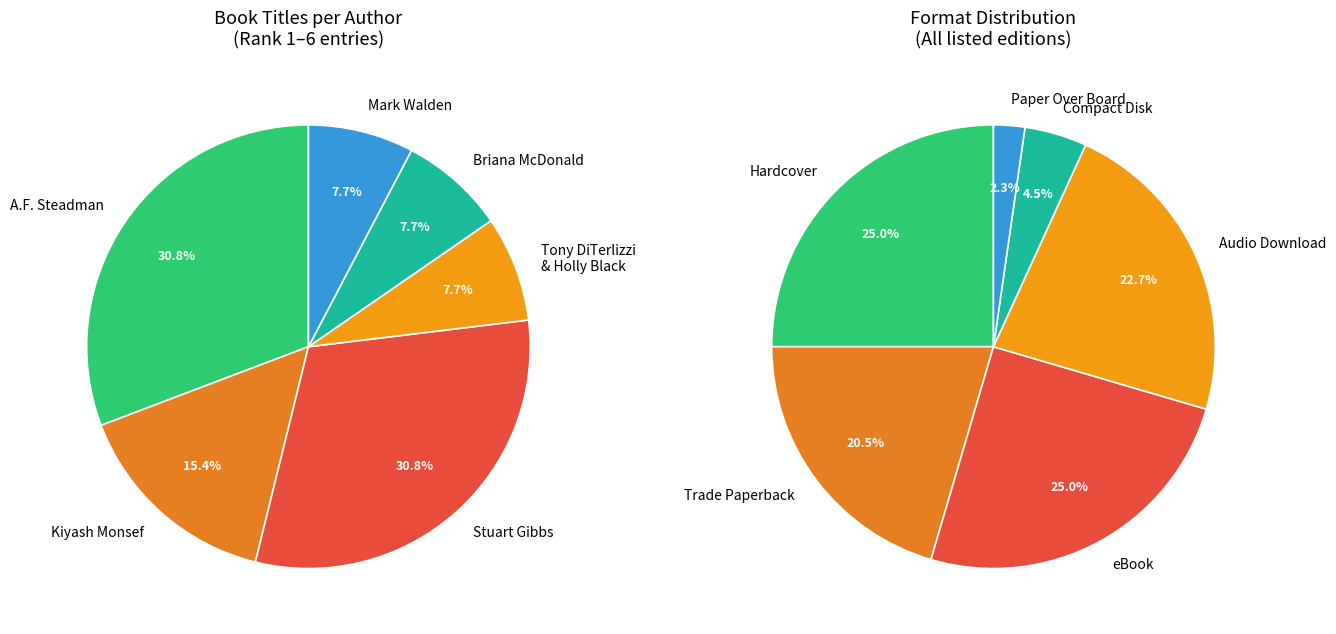

To the nearest percent, what is the average slice percentage?

17%